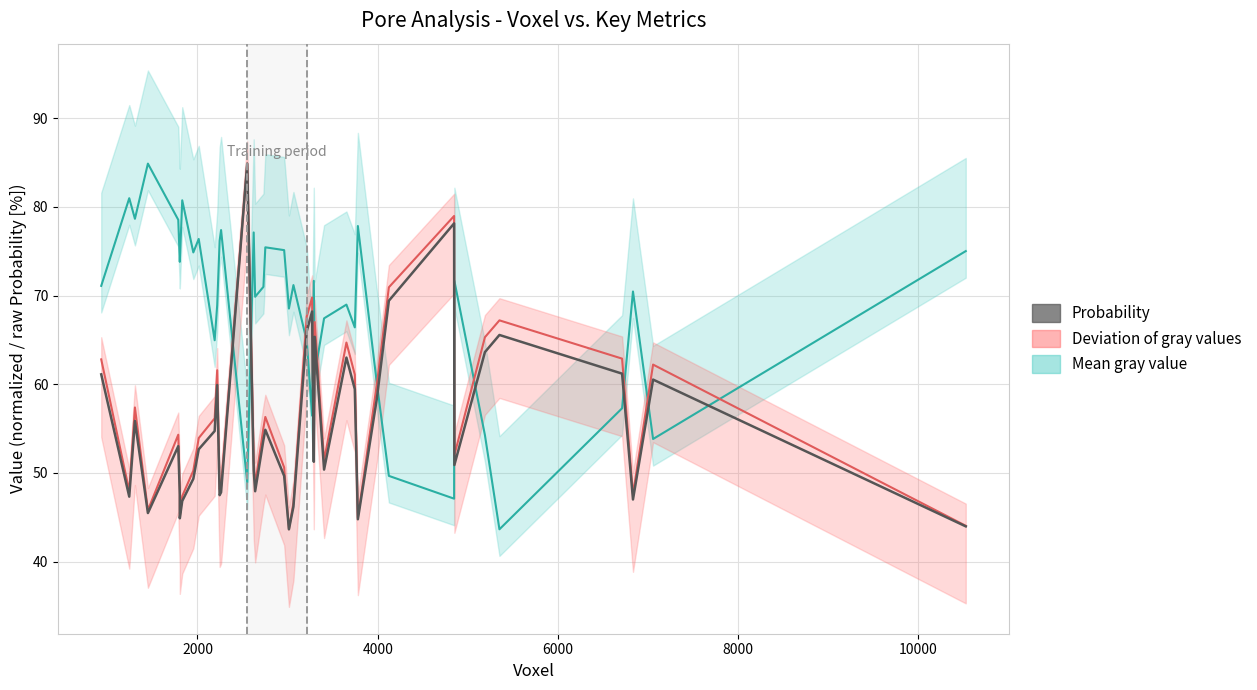

How many lines are shown in the chart?

3